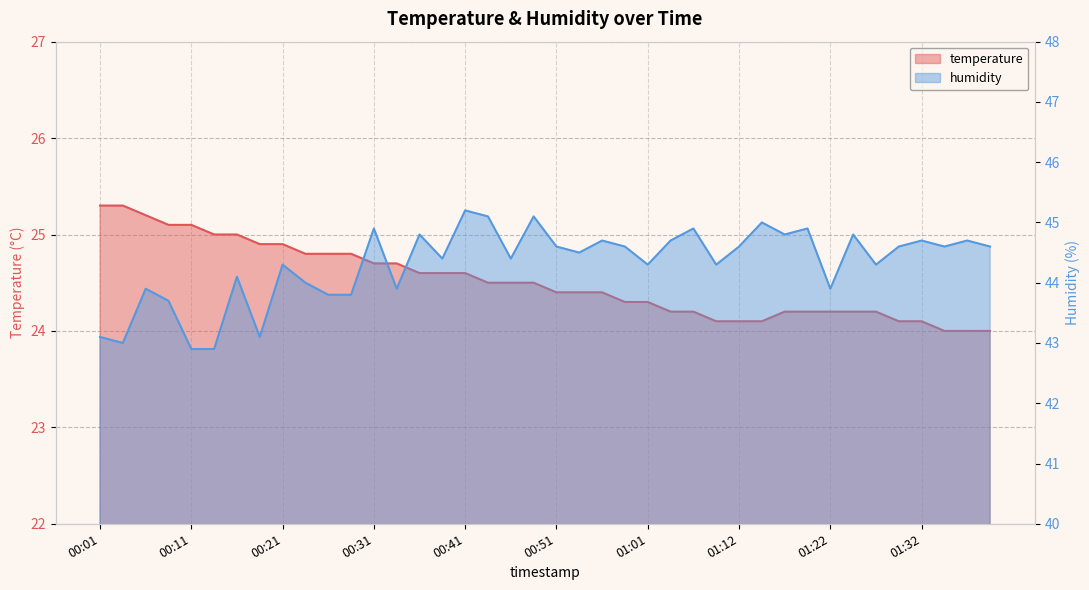

True or false: humidity and temperature cross at least once.

False